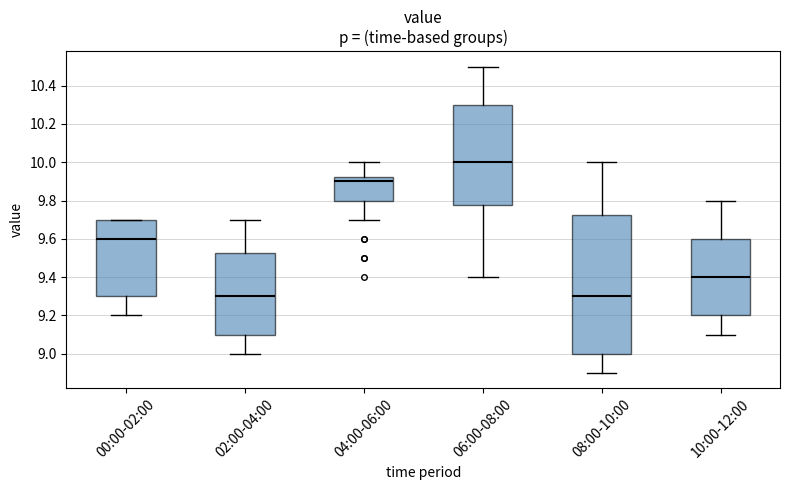

Reading left to right, transcribe this box plot: for each box, give where its median line is, the range the box spans, and where its two whiskers end, as read against the y-axis. The values are not printed on the chart, so give them approximately, as read against the axis.

00:00-02:00: median 9.60, box 9.30 to 9.70, whiskers 9.20 to 9.70
02:00-04:00: median 9.30, box 9.10 to 9.52, whiskers 9.00 to 9.70
04:00-06:00: median 9.90, box 9.80 to 9.92, whiskers 9.70 to 10.00
06:00-08:00: median 10.00, box 9.78 to 10.30, whiskers 9.40 to 10.50
08:00-10:00: median 9.30, box 9.00 to 9.72, whiskers 8.90 to 10.00
10:00-12:00: median 9.40, box 9.20 to 9.60, whiskers 9.10 to 9.80